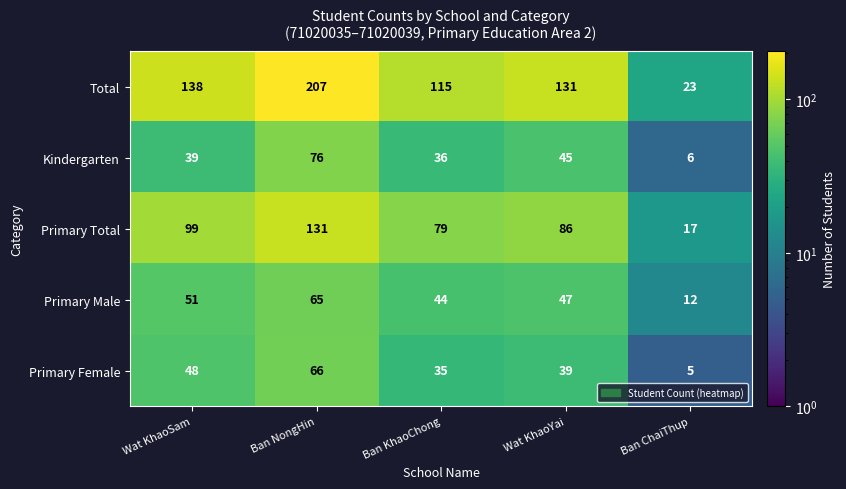

The value of Total at Wat KhaoYai is 214. True or false?

False